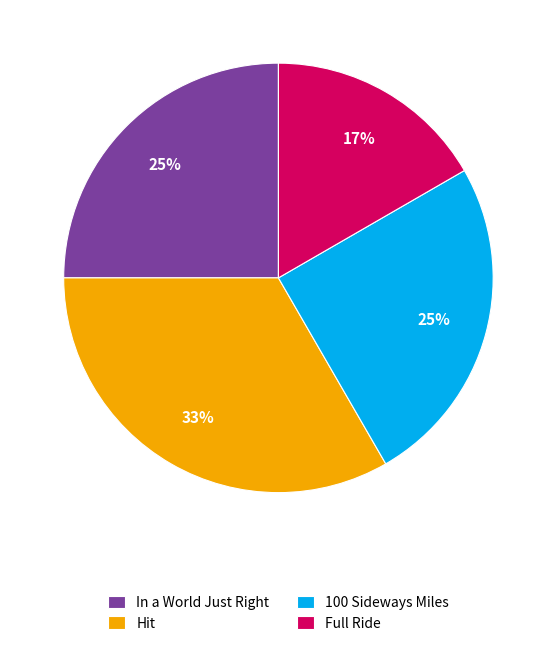

How many slices are in this pie chart?

4